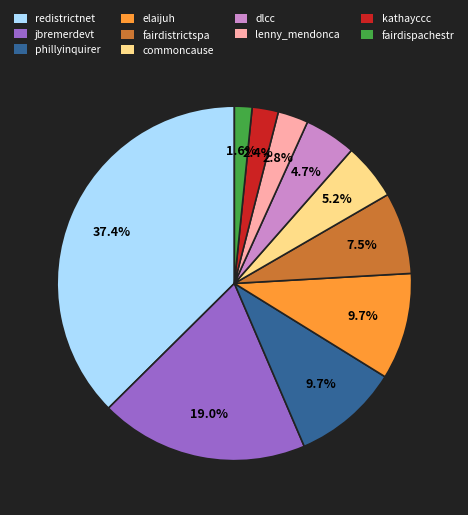

Is the sum of lenny_mendonca and commoncause greater than half?

No